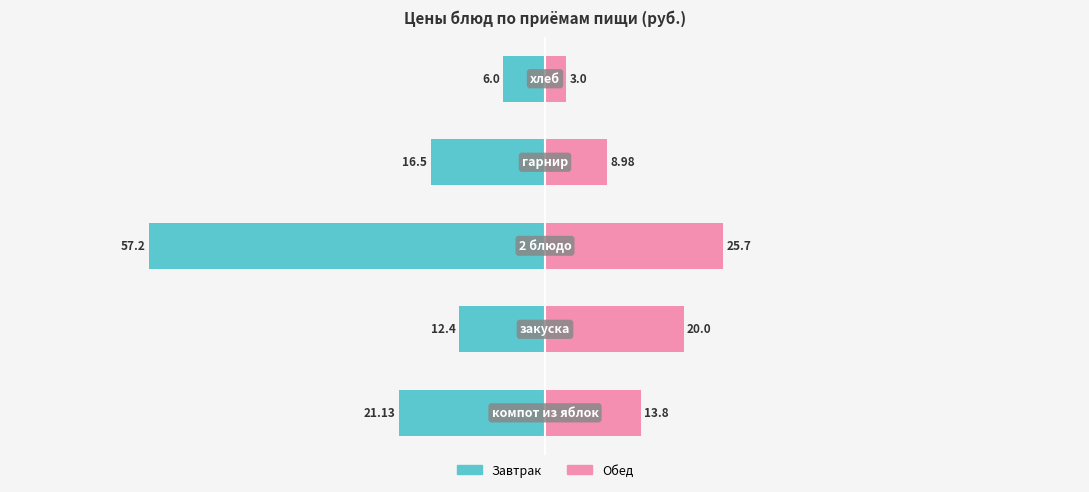

The Завтрак series shows -21.1 at 0. True or false?

True